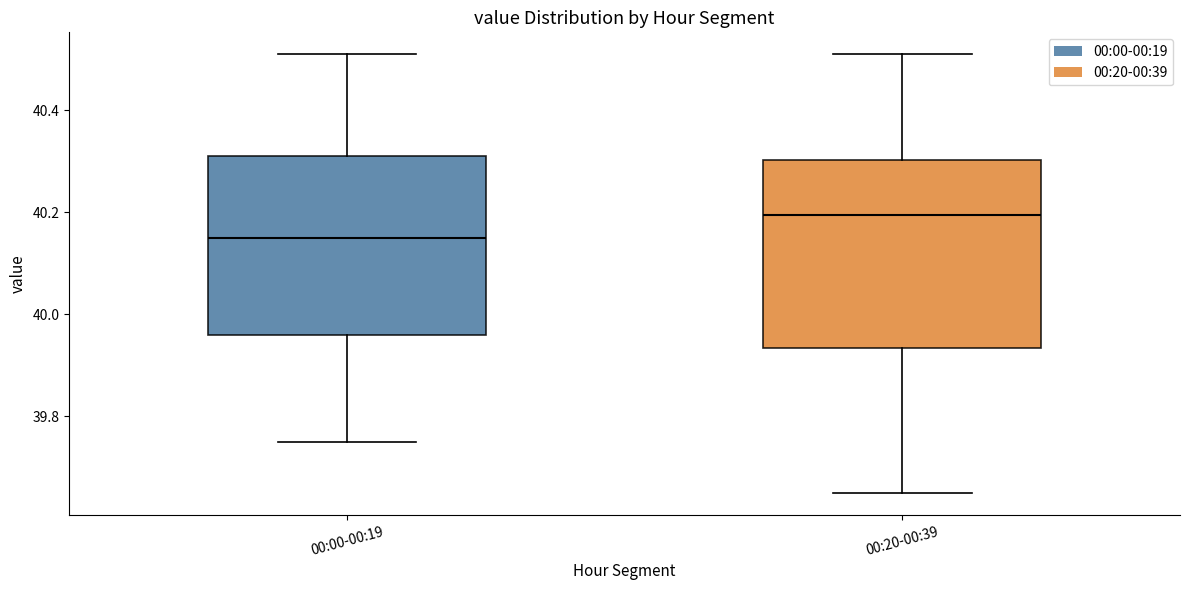

Where is the lower edge of the box for 00:00-00:19 on the y-axis? The values are not printed on the chart, so give them approximately, as read against the axis.

39.96